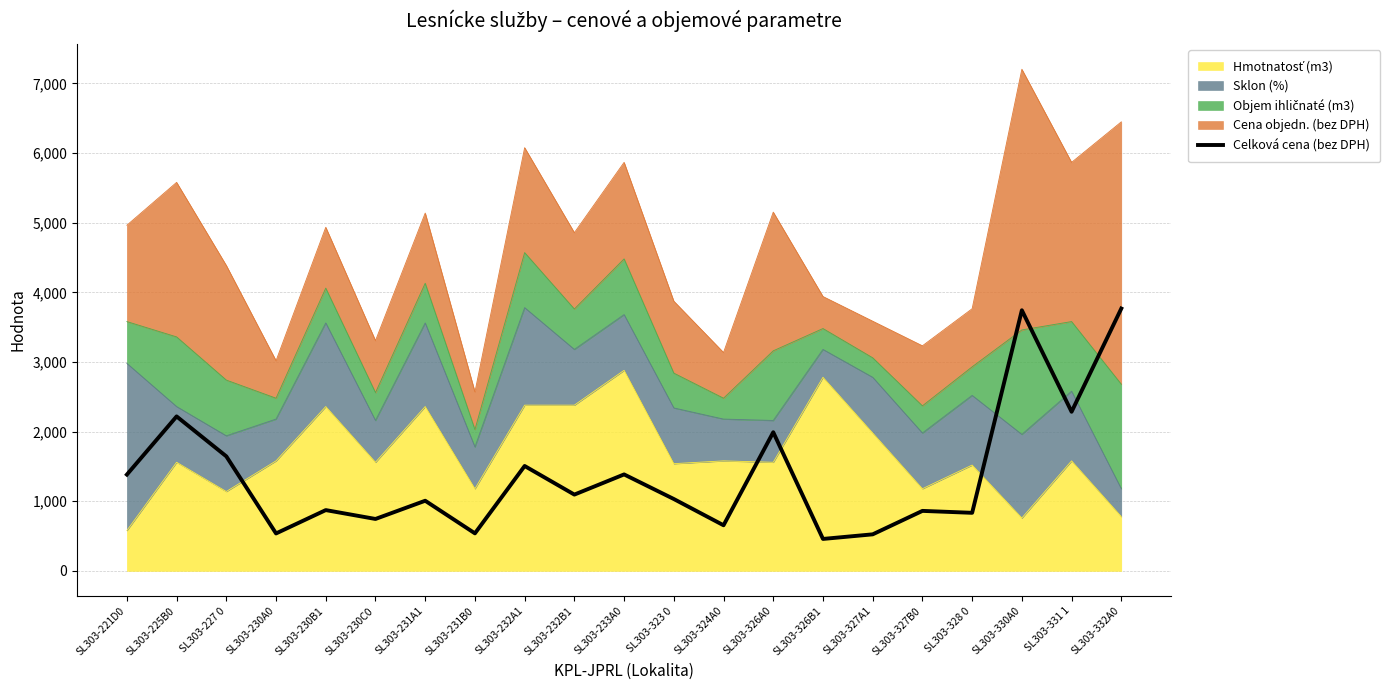

The chart shows a value of 834.3 at SL303-328 0. True or false?

True